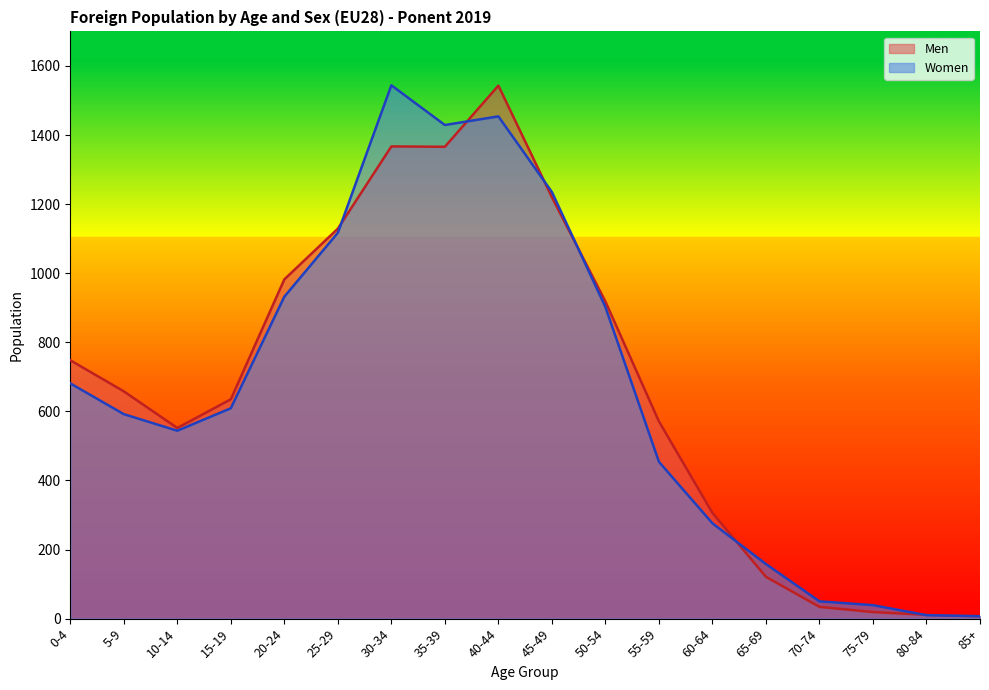

What is the maximum value shown in the chart?

1544